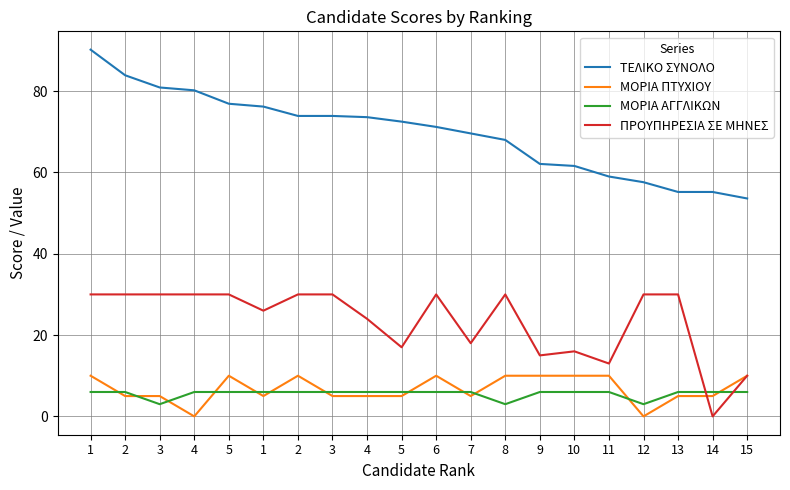

What is the approximate value of ΜΟΡΙΑ ΠΤΥΧΙΟΥ at 10?

10.0